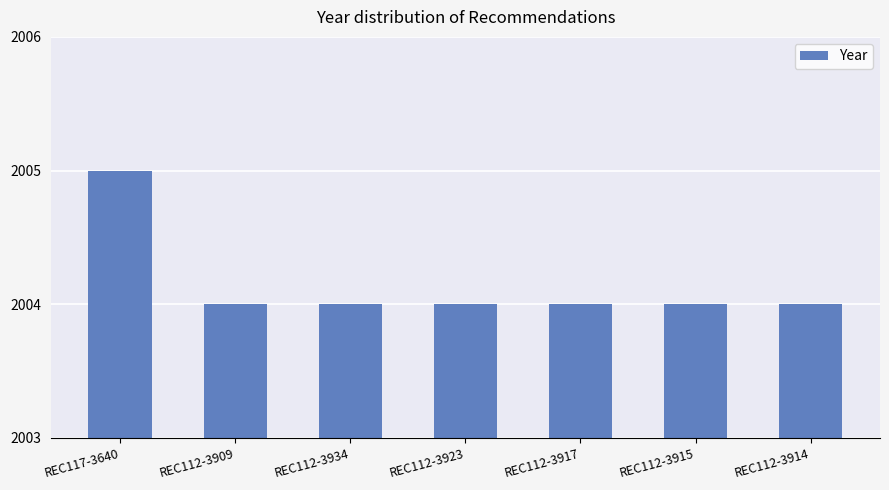

How many categories are shown in the chart?

7